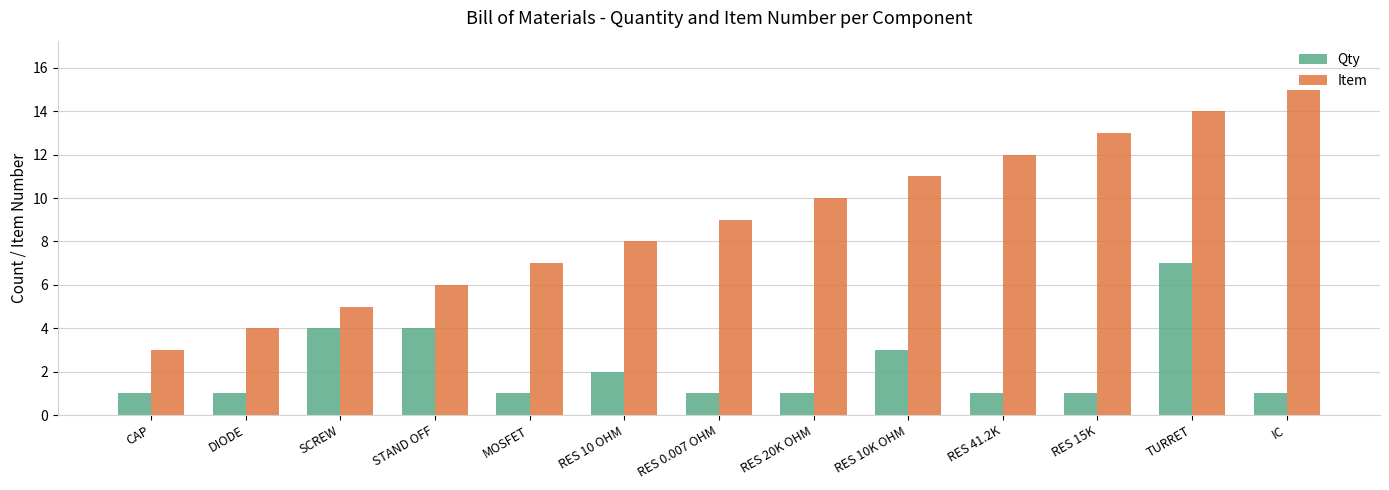

Reading left to right, what are all the values shown in this chart?

Qty: 1	1	4	4	1	2	1	1	3	1	1	7	1
Item: 3	4	5	6	7	8	9	10	11	12	13	14	15